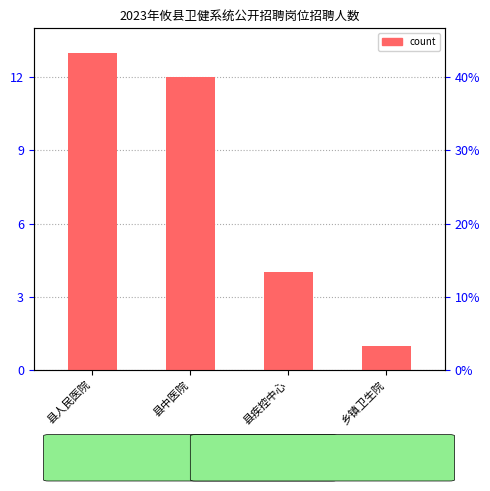

What is the value of the 3rd bar from the left?

4